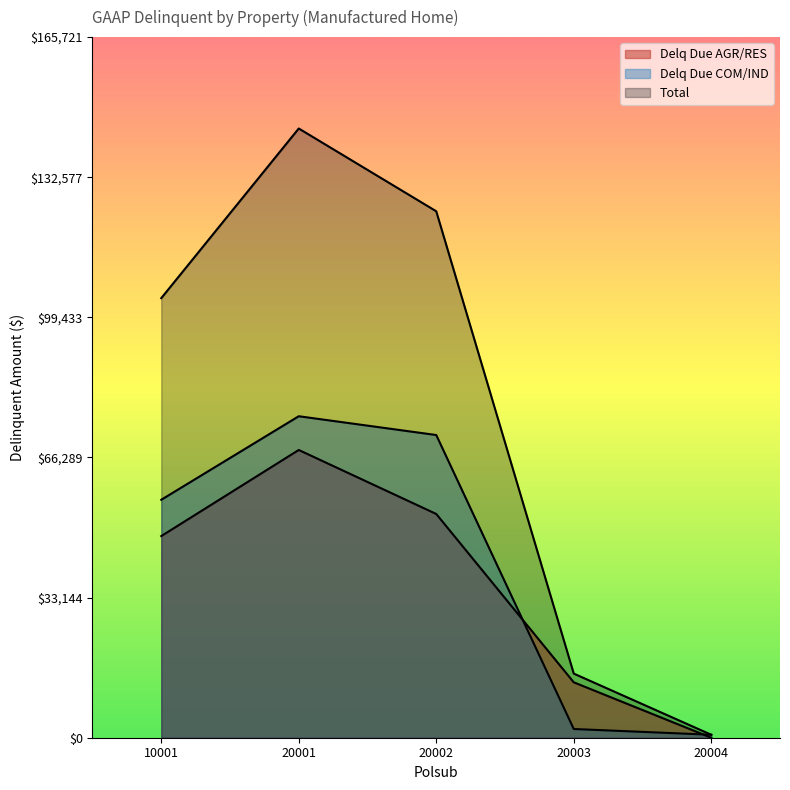

List the series in order of their peak value, highest first.

Total, Delq Due COM/IND, Delq Due AGR/RES